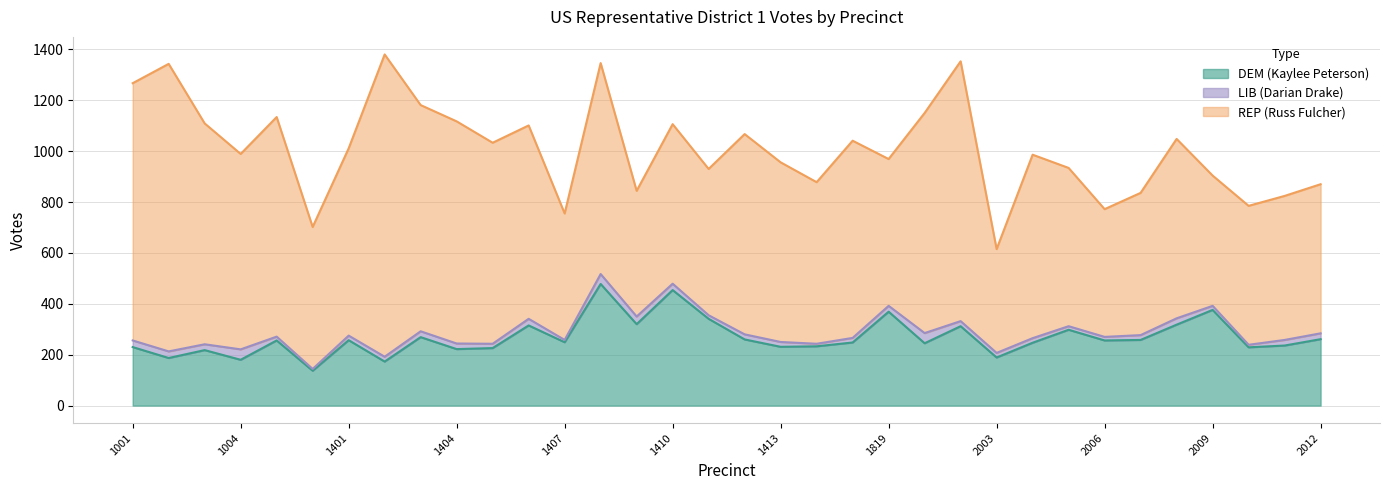

Which category has the highest value in the DEM (Kaylee Peterson) series?

1408